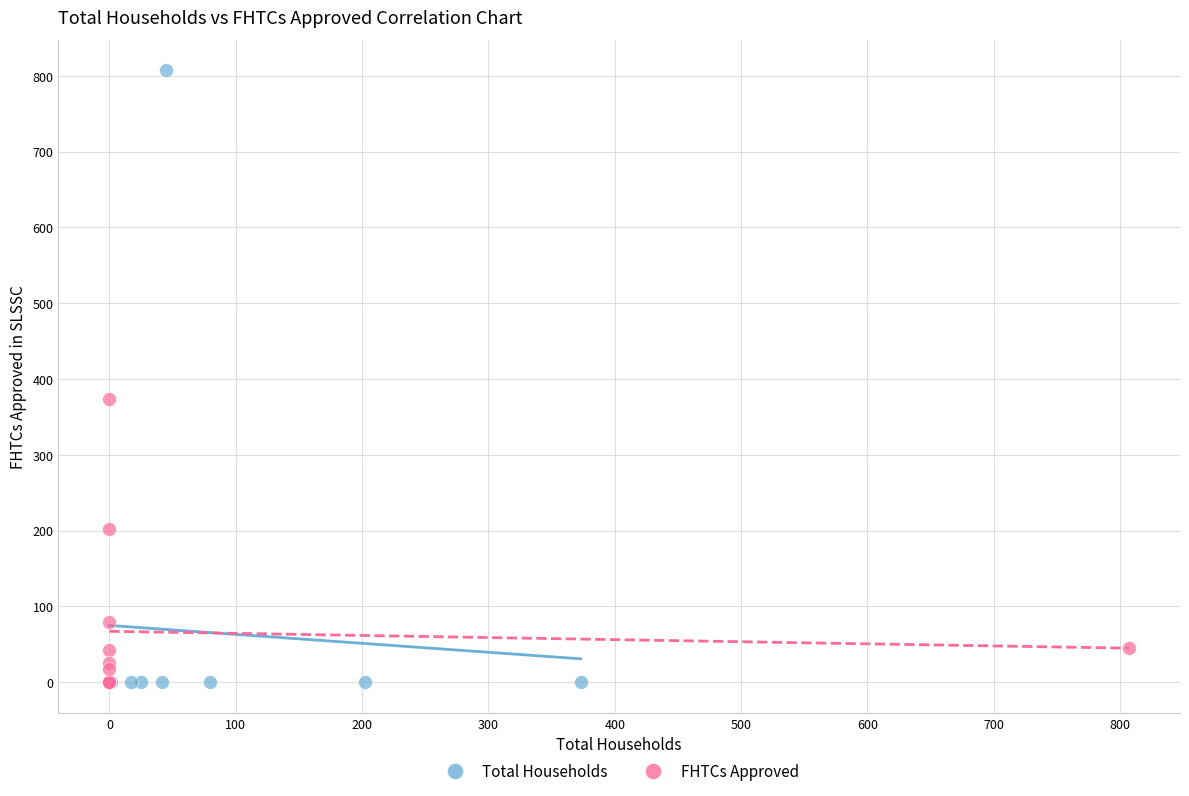

Which series reaches the maximum Y coordinate?

Total Households